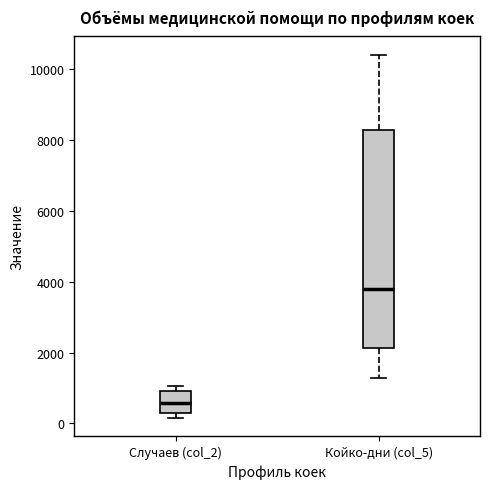

Reading left to right, transcribe this box plot: for each box, give where its median line is, the range the box spans, and where its two whiskers end, as read against the y-axis. The values are not printed on the chart, so give them approximately, as read against the axis.

Случаев (col_2): median 600, box 400 to 1000, whiskers 200 to 1000 (just above the box's upper edge)
Койко-дни (col_5): median 3800, box 2200 to 8200, whiskers 1200 to 10400